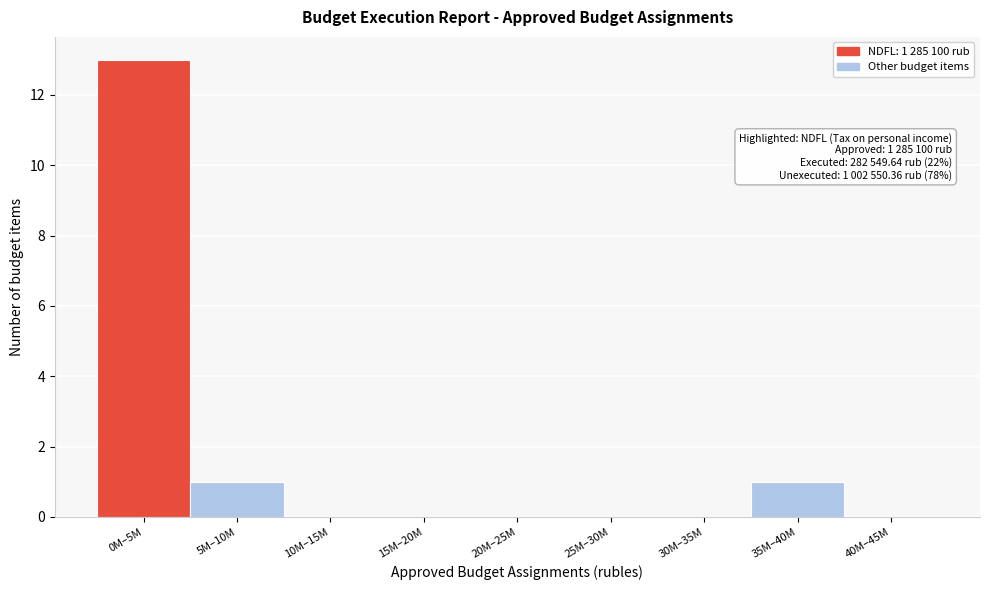

Reading left to right, transcribe all the data shown in this chart.

0M–5M=13	5M–10M=1	10M–15M=0	15M–20M=0	20M–25M=0	25M–30M=0	30M–35M=0	35M–40M=1	40M–45M=0